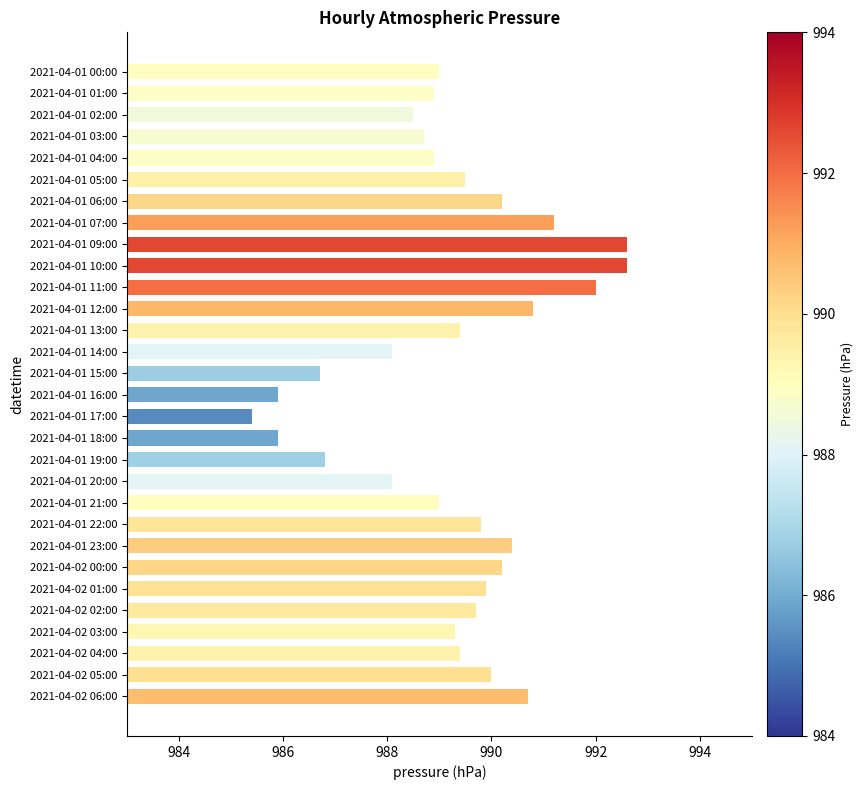

What is the change in value from 2021-04-01 09:00 to 2021-04-01 22:00?

-2.8